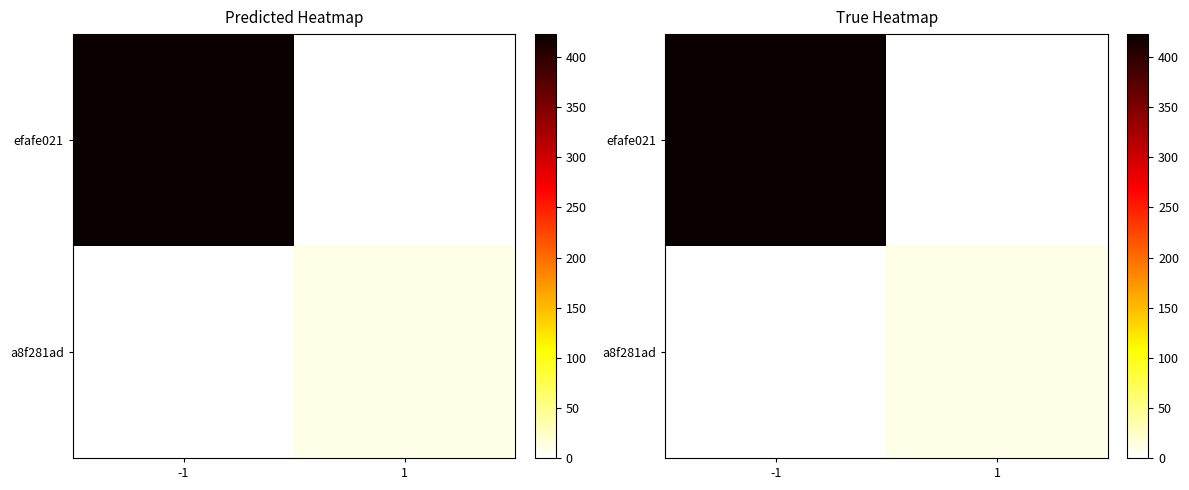

Which series changed the most between -1 and 1?

efafe021